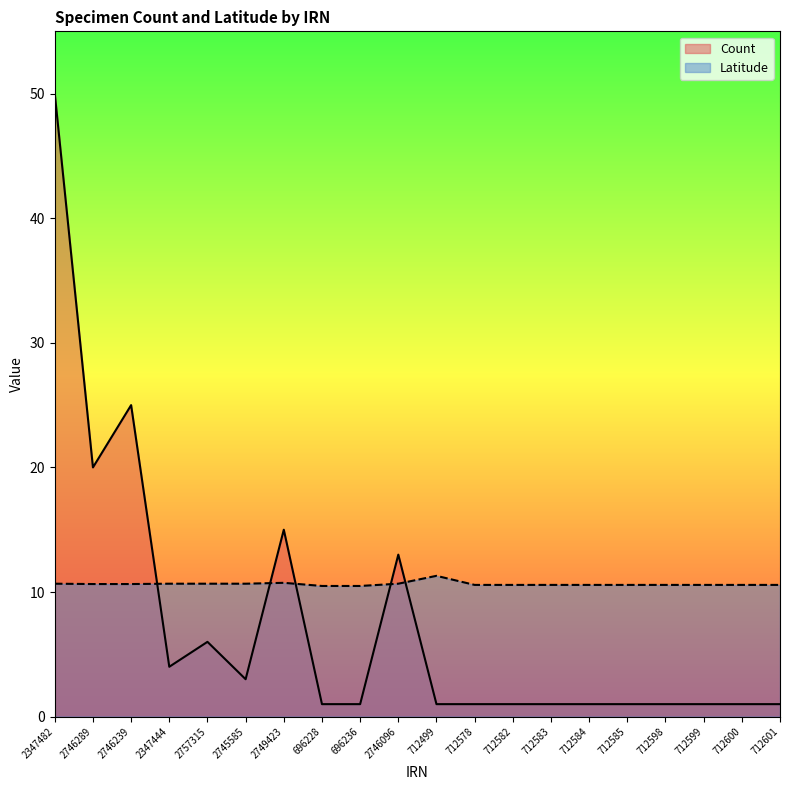

Which category has the lowest value in the Count series?

696228